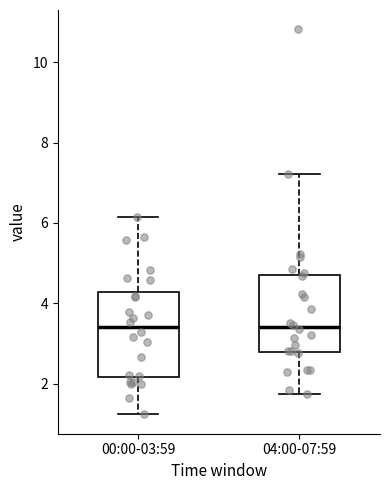

Reading left to right, read every box against the y-axis: the position of its median line, the range the box covers, and the ends of its whiskers. The values are not printed on the chart, so give them approximately, as read against the axis.

00:00-03:59: median 3.4, box 2.2 to 4.2, whiskers 1.2 to 6.2
04:00-07:59: median 3.4, box 2.8 to 4.6, whiskers 1.8 to 7.2